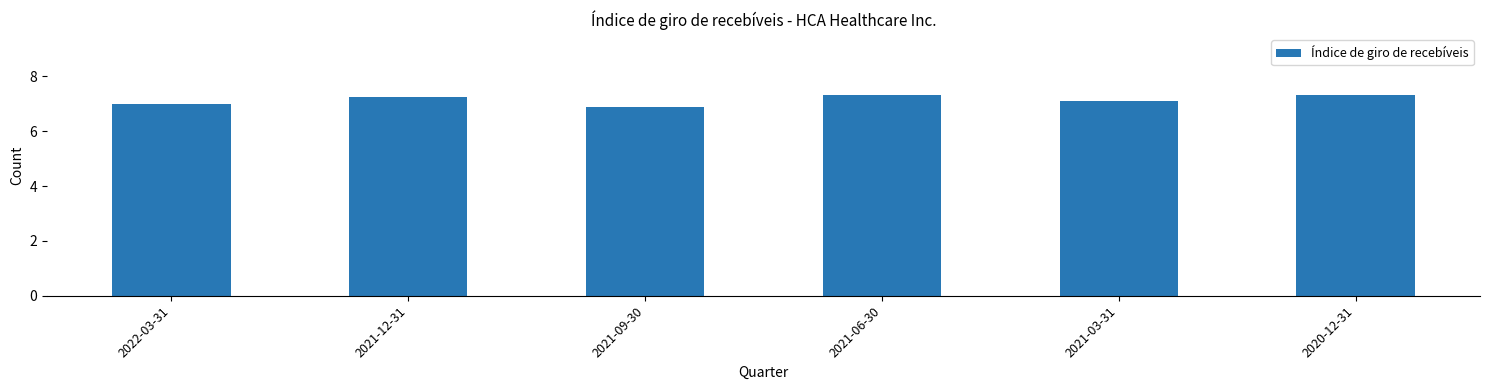

Reading left to right, transcribe all the data shown in this chart.

2022-03-31=7.0	2021-12-31=7.3	2021-09-30=6.9	2021-06-30=7.3	2021-03-31=7.1	2020-12-31=7.3